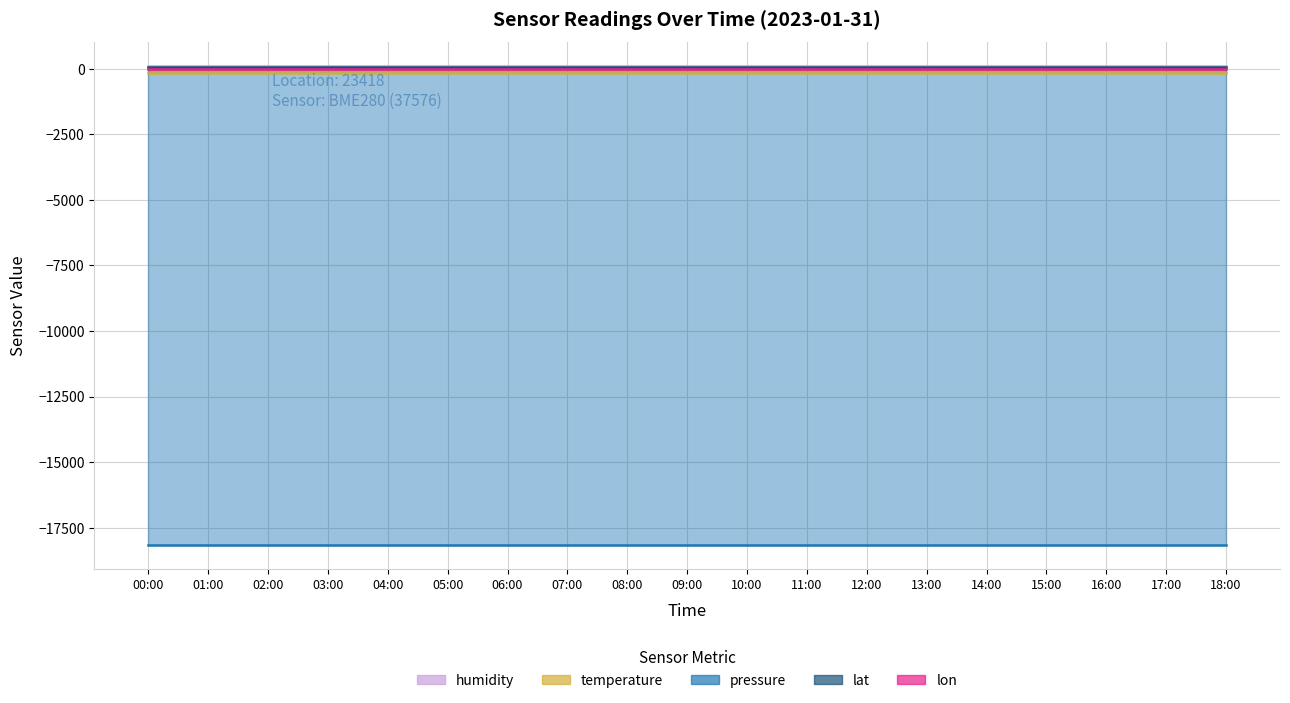

The humidity series shows 100.0 at 07:00. True or false?

True